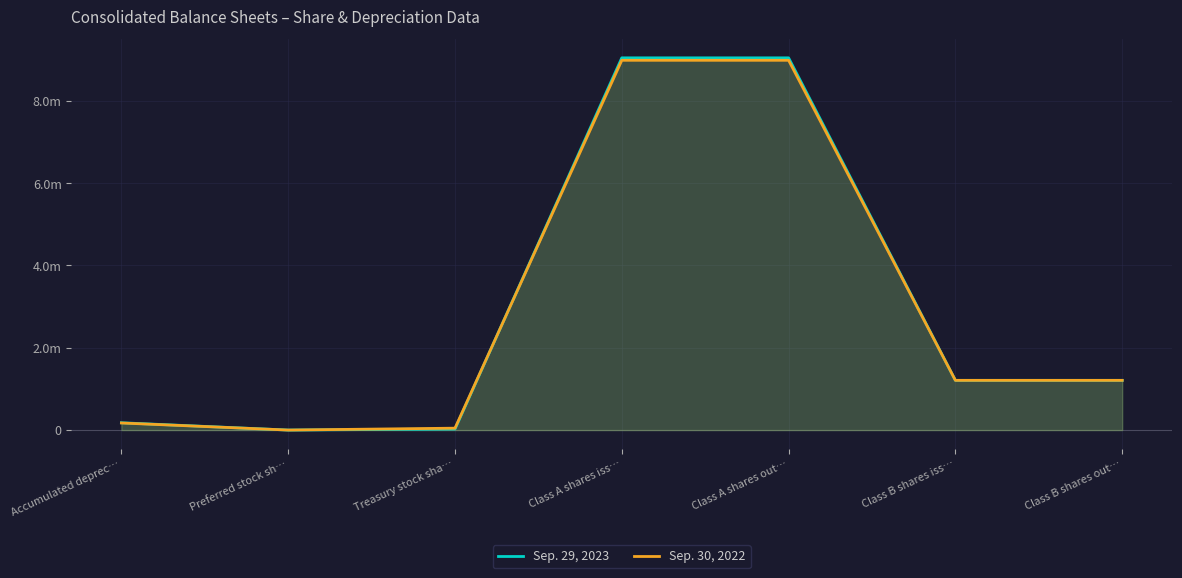

What are all the series names shown in the legend?

Sep. 29, 2023, Sep. 30, 2022